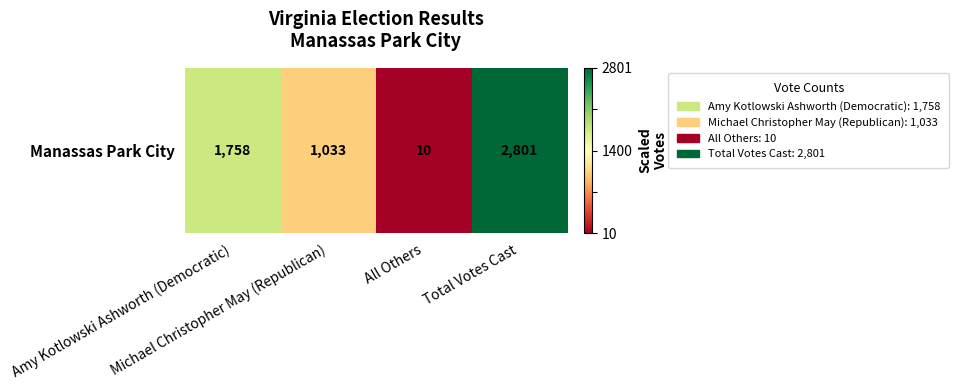

How many values are below 0?

2